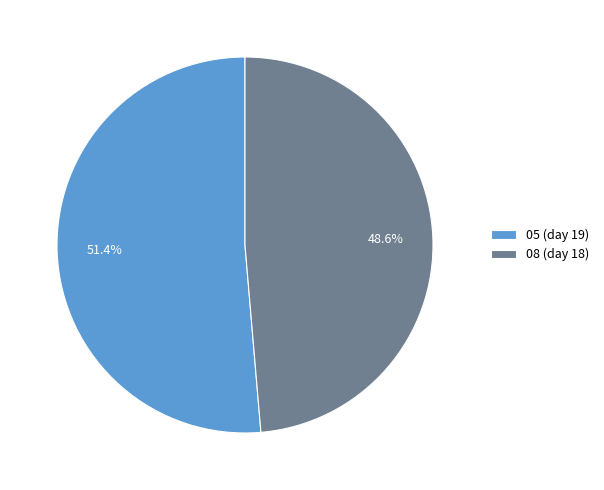

To the nearest percent, what is the average slice percentage?

50%